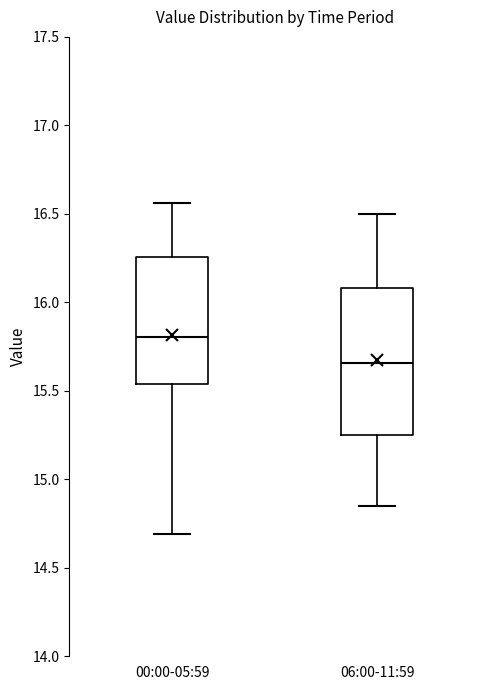

Reading left to right, read every box against the y-axis: the position of its median line, the range the box covers, and the ends of its whiskers. The values are not printed on the chart, so give them approximately, as read against the axis.

00:00-05:59: median 15.80, box 15.55 to 16.25, whiskers 14.70 to 16.55
06:00-11:59: median 15.65, box 15.25 to 16.10, whiskers 14.85 to 16.50